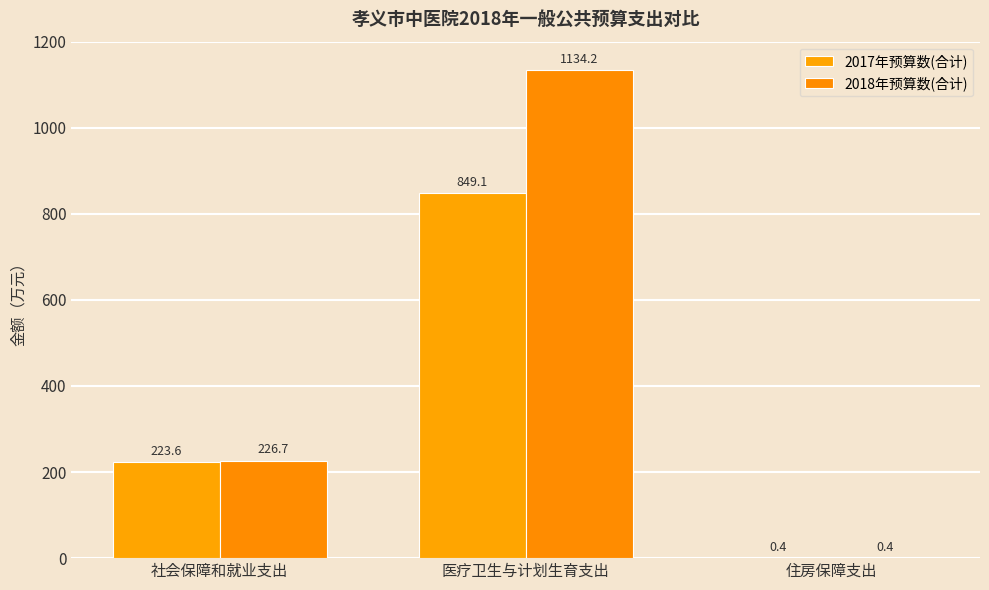

What is the total value across all series at 住房保障支出?

0.8